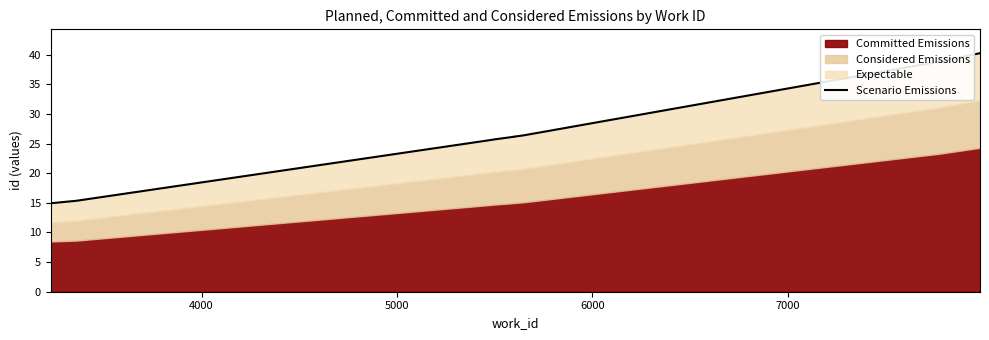

What is the value of the 10th point from the left?

40.3